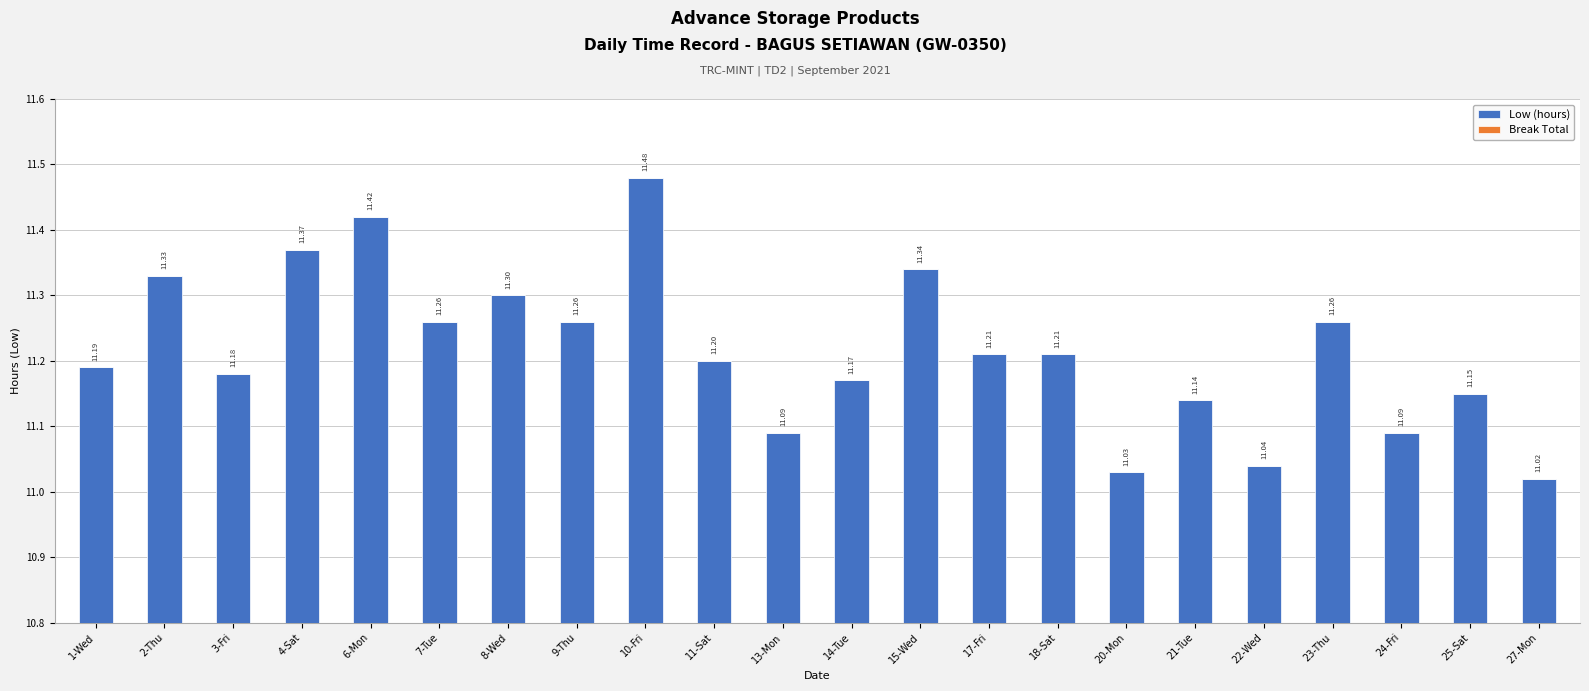

What is the difference between the maximum and minimum values?

0.5